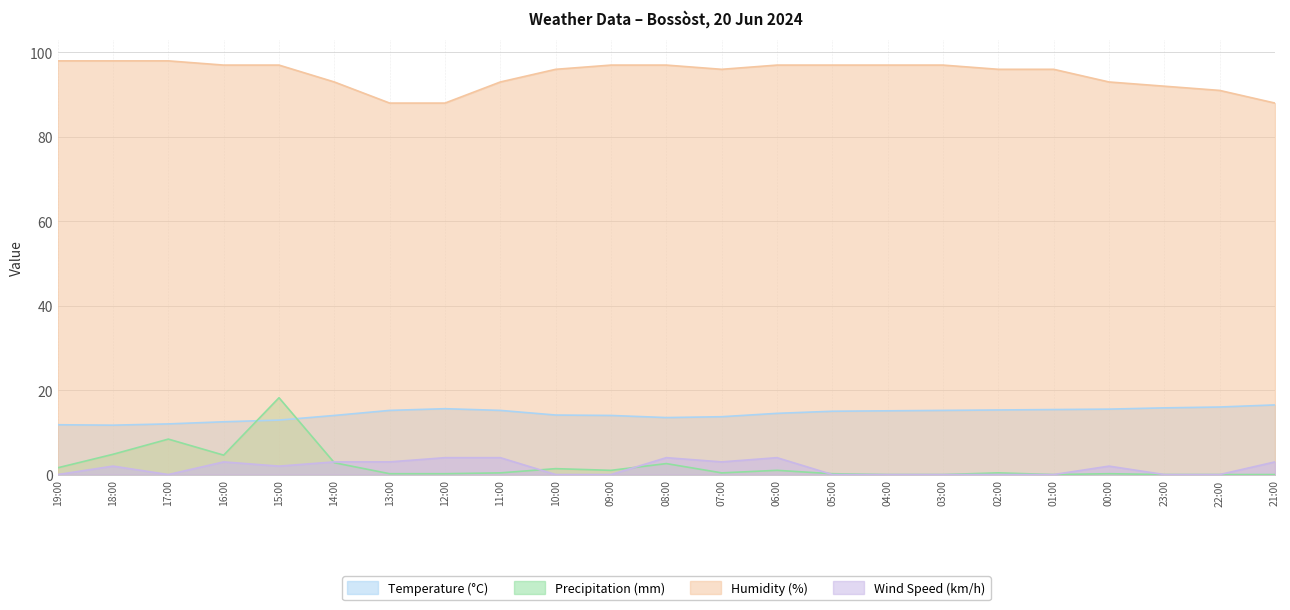

Which category has the highest value in the Temperature (°C) series?

21:00